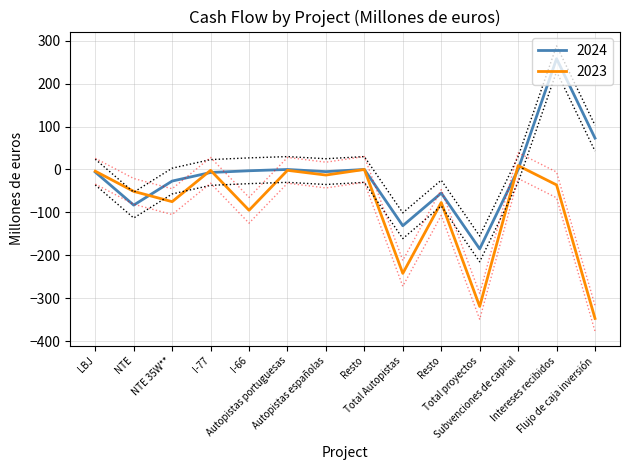

How many values in the 2023 series are below -36?

7